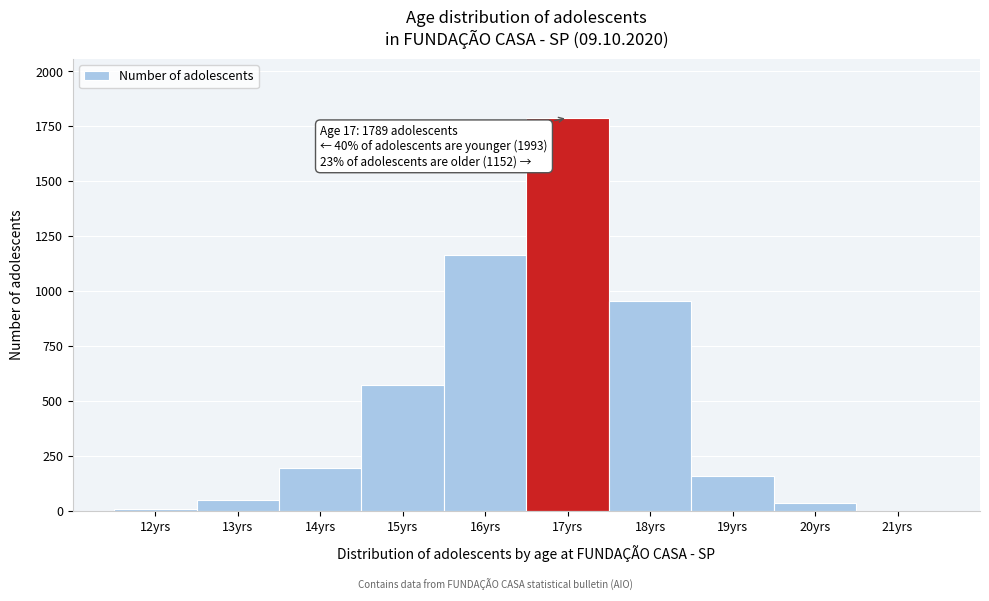

Which range on the x-axis has the tallest bar?

16.5 to 17.5